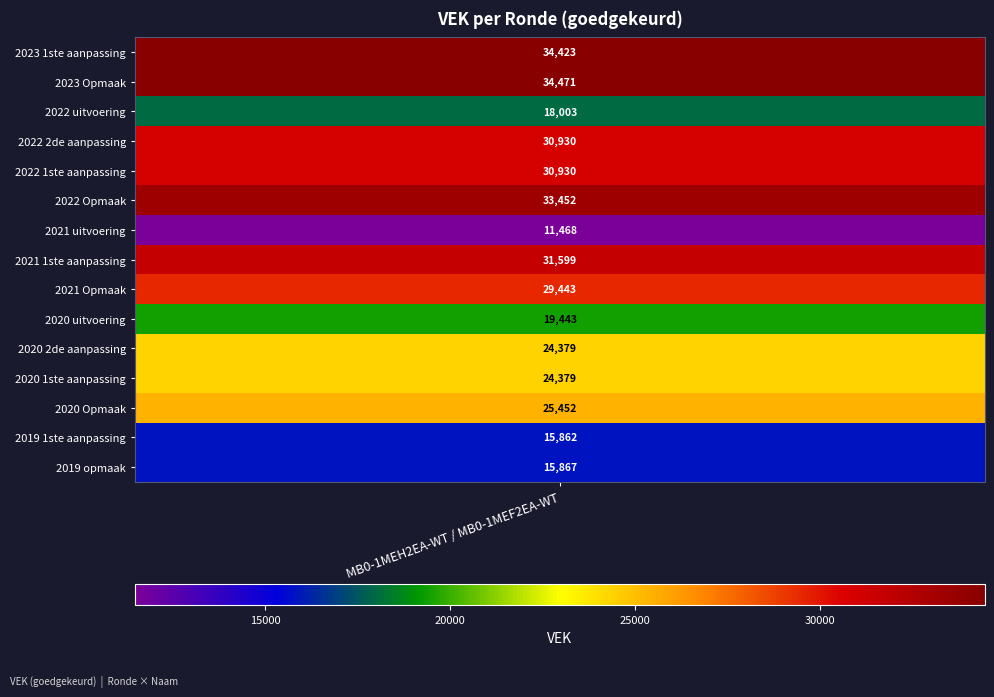

What is the ratio of the value at 2023 1ste aanpassing to the value at 2021 Opmaak?

1.2